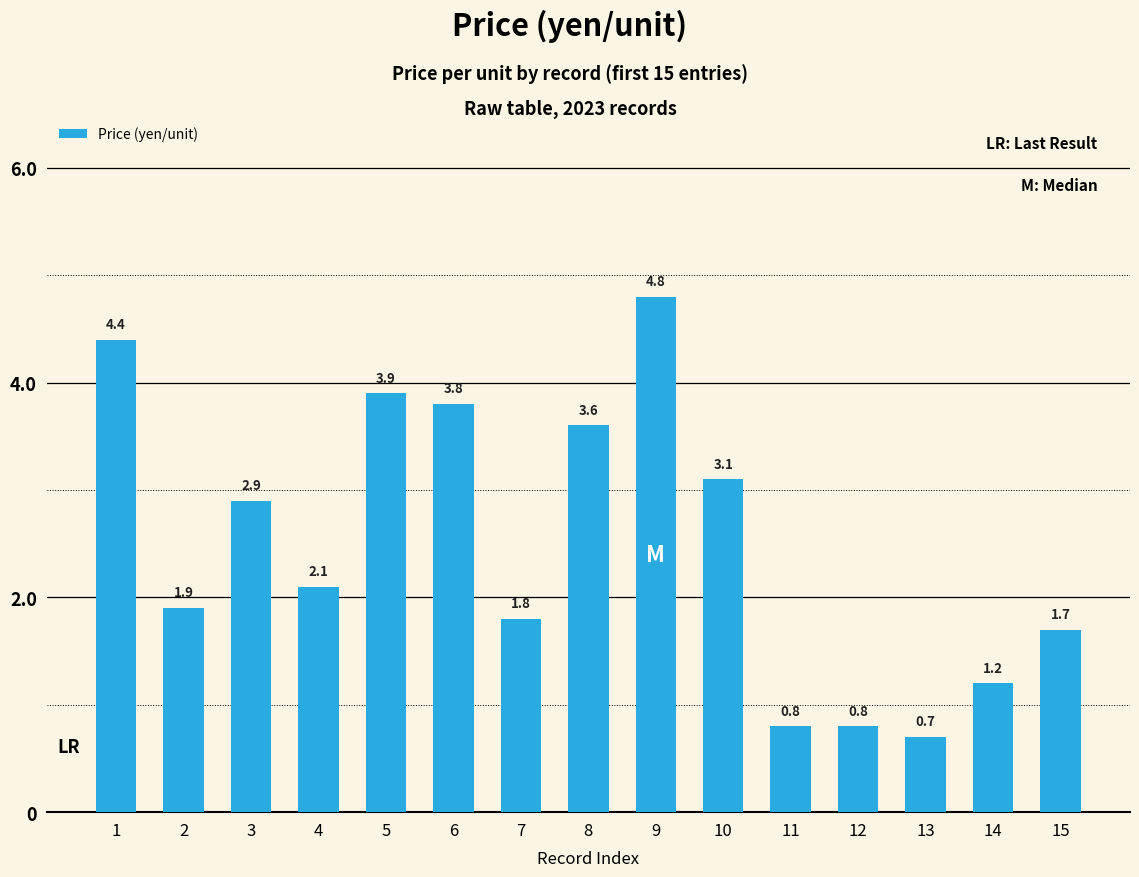

What is the value of the 10th bar from the left?

3.1